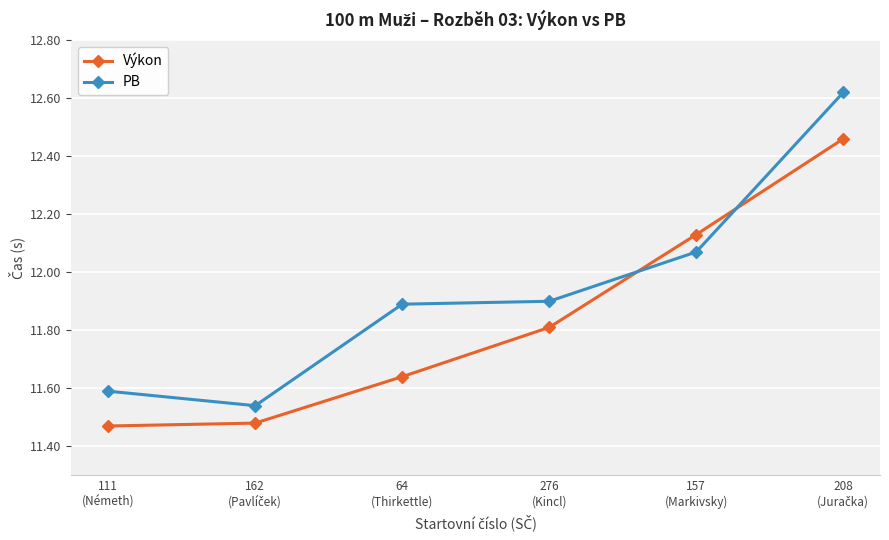

Count the Výkon values in the range 11 to 12.

4